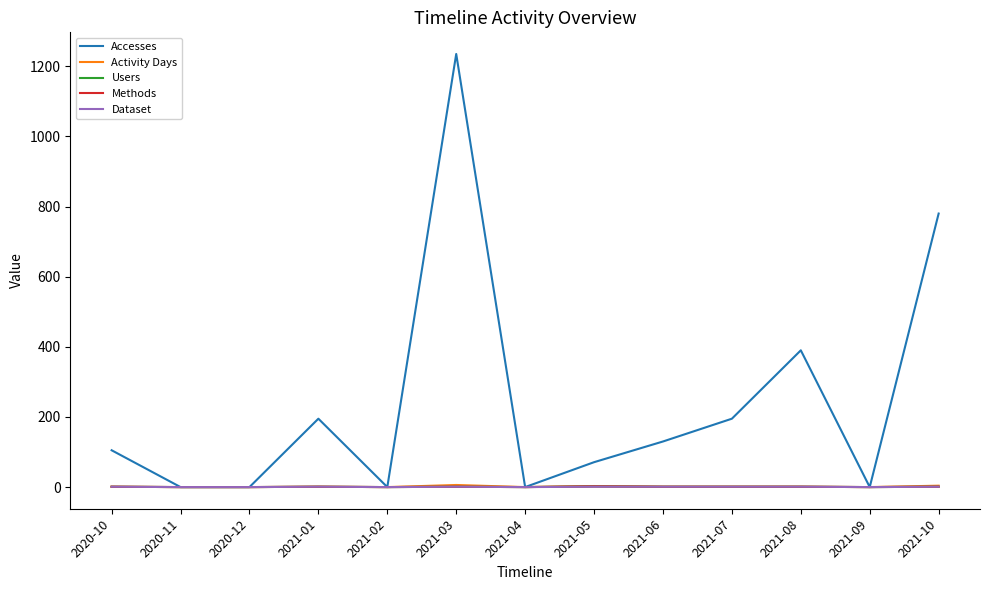

What is the label of the 1st point from the left?

2020-10